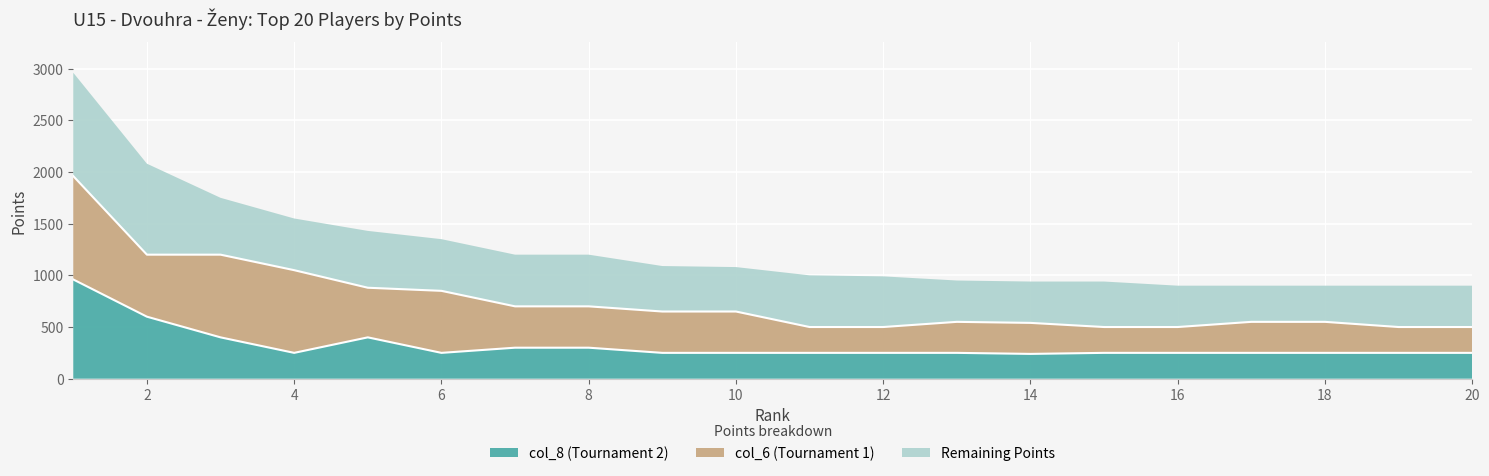

What is the maximum value for col_8 (Tournament 2)?

960